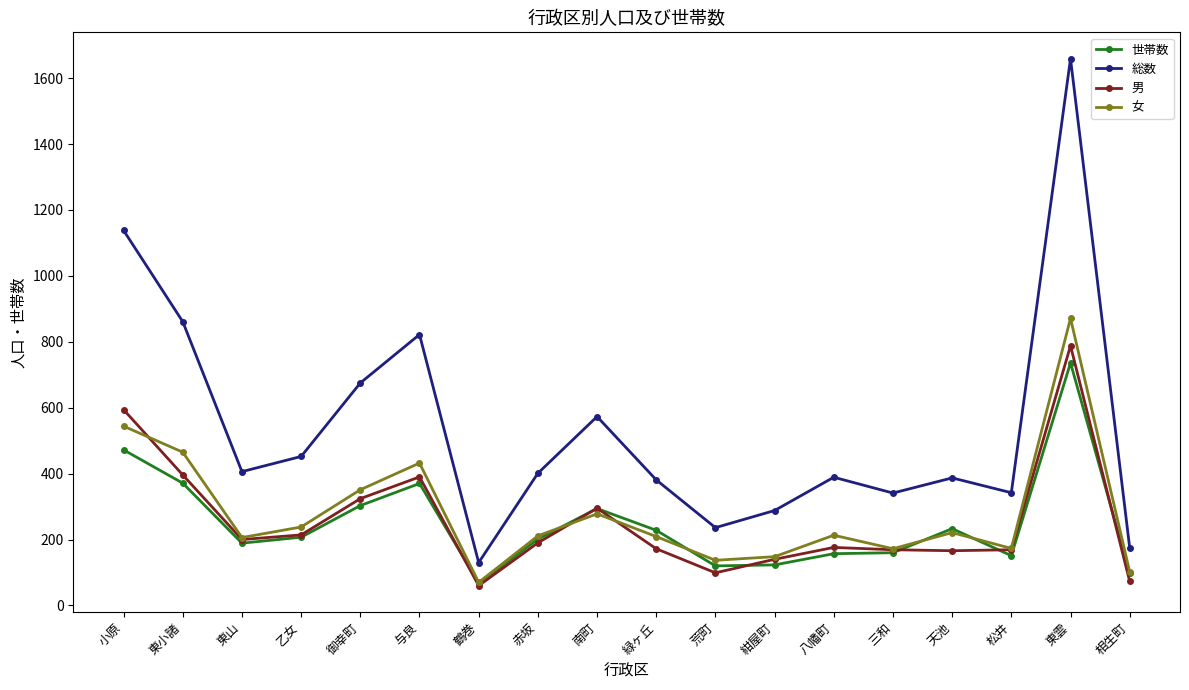

What is the label of the 2nd point from the left?

東小諸